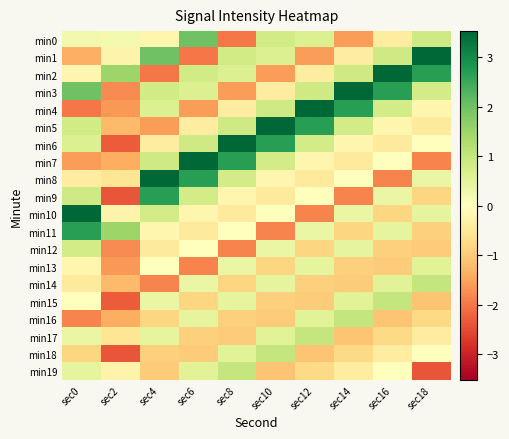

Which has a higher value, sec8 or sec10?

sec10